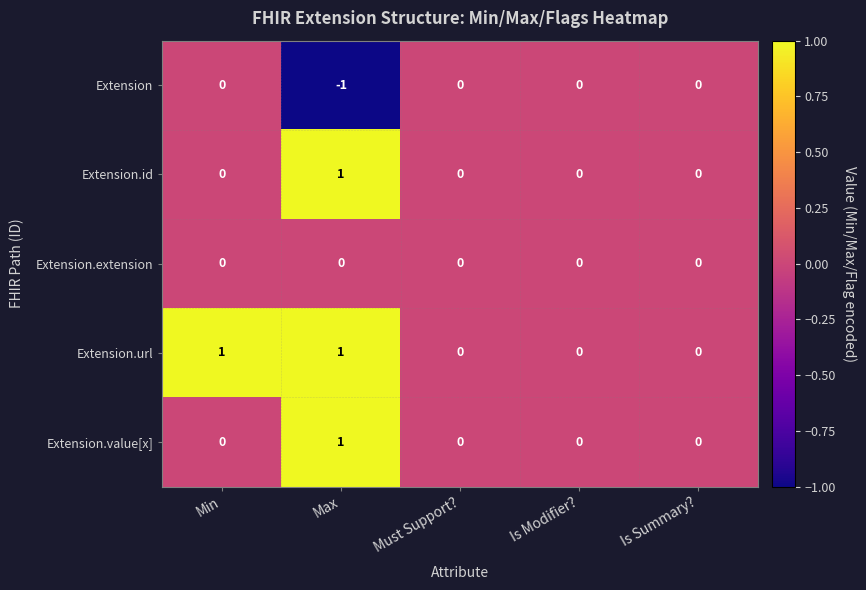

How many Extension.id values are between 0 and 1?

5